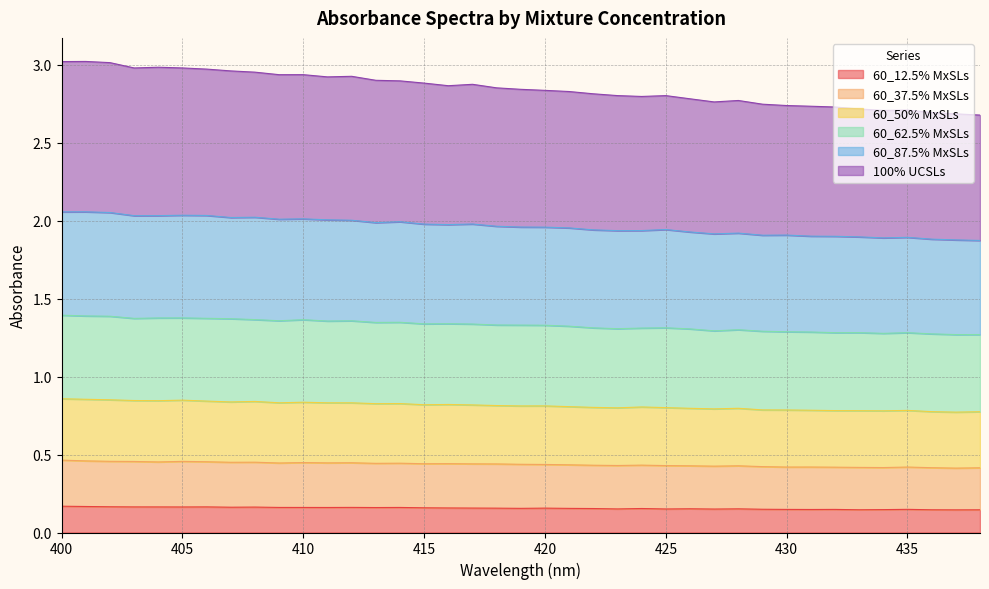

How many lines are shown in the chart?

6